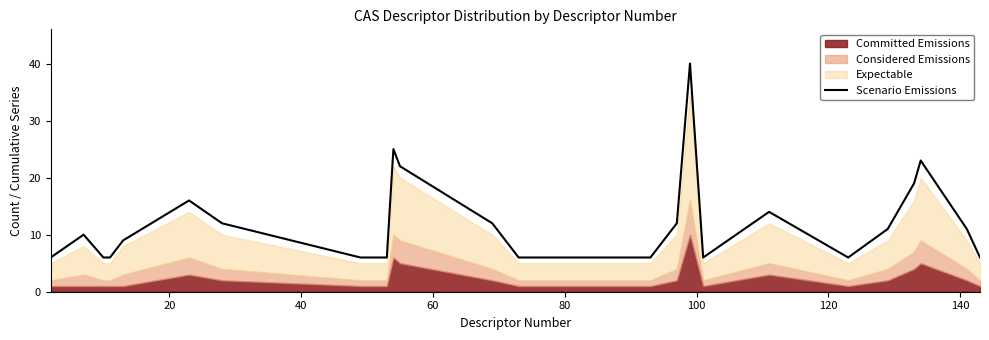

The chart shows a value of 18 at 120. True or false?

False